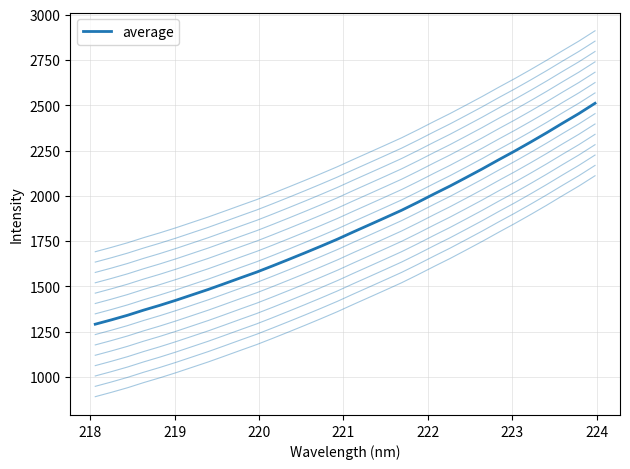

The value at 18 is 2567.9. True or false?

False